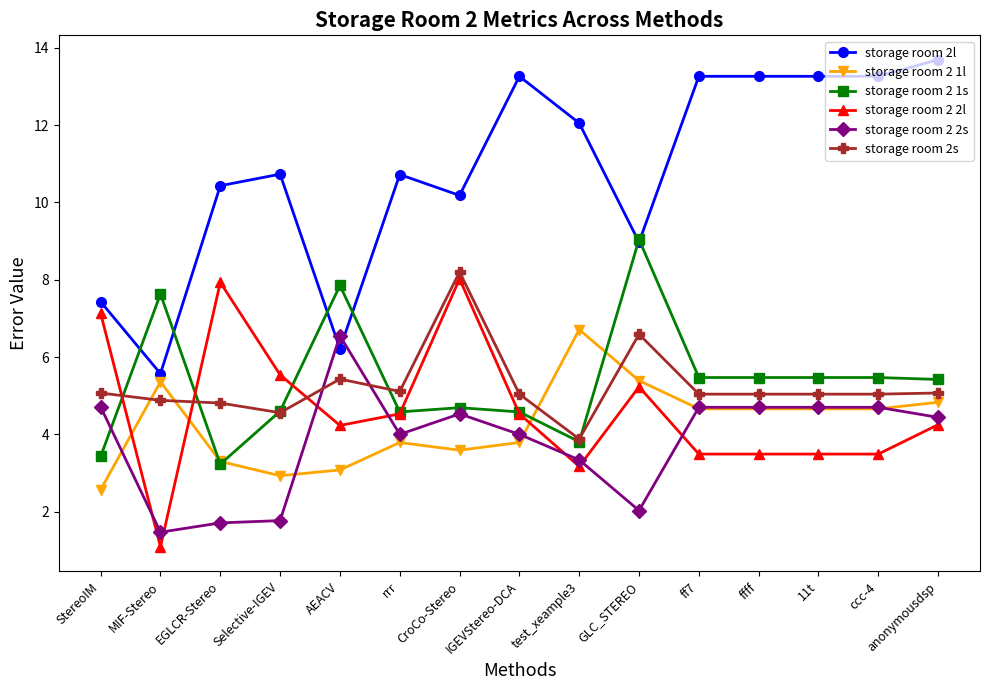

How many distinct data groups are displayed?

6